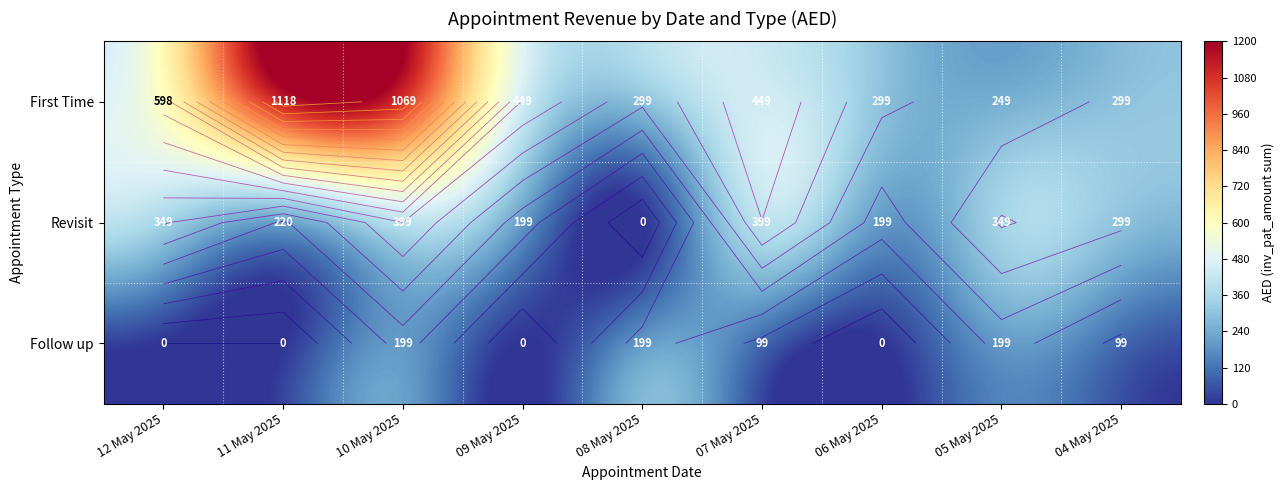

At which label does Follow up first exceed 99?

10 May 2025